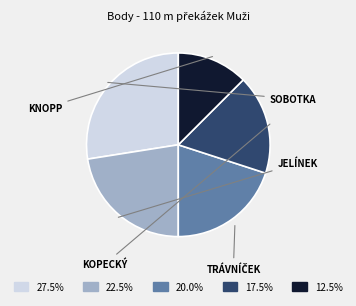

Does any single category account for the majority?

No